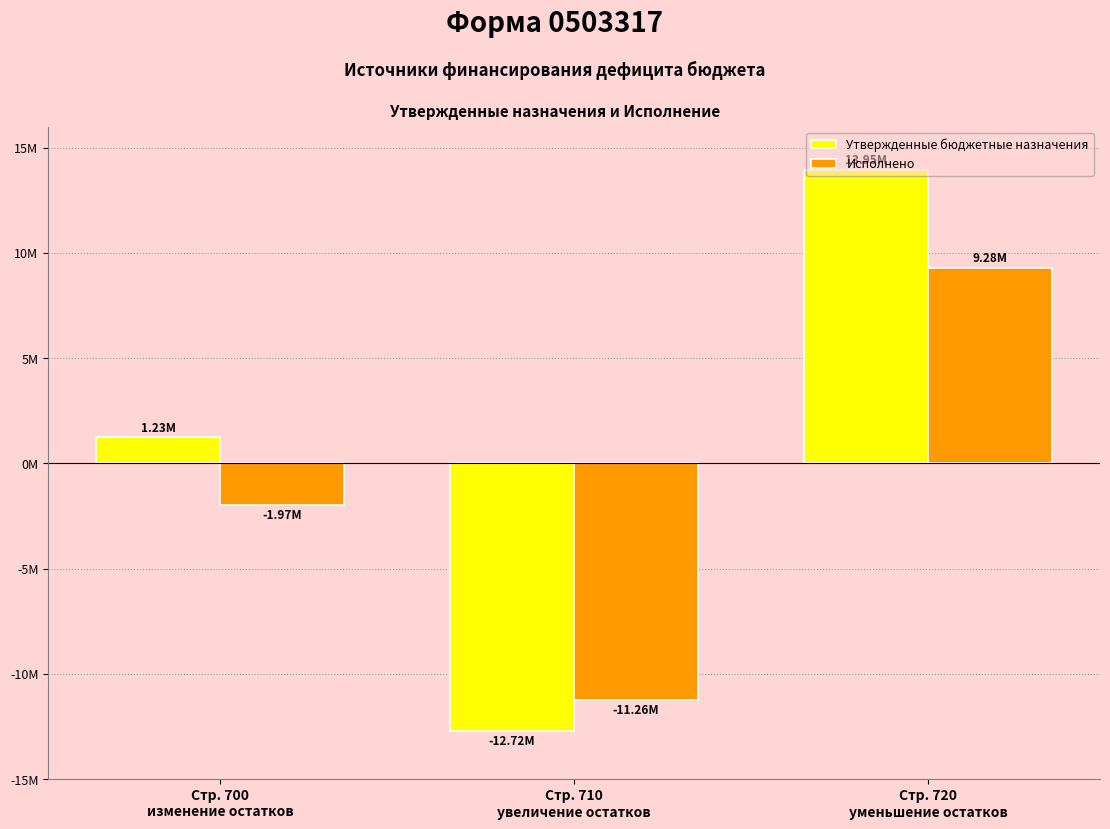

Which series has the largest total across all categories?

Утвержденные бюджетные назначения